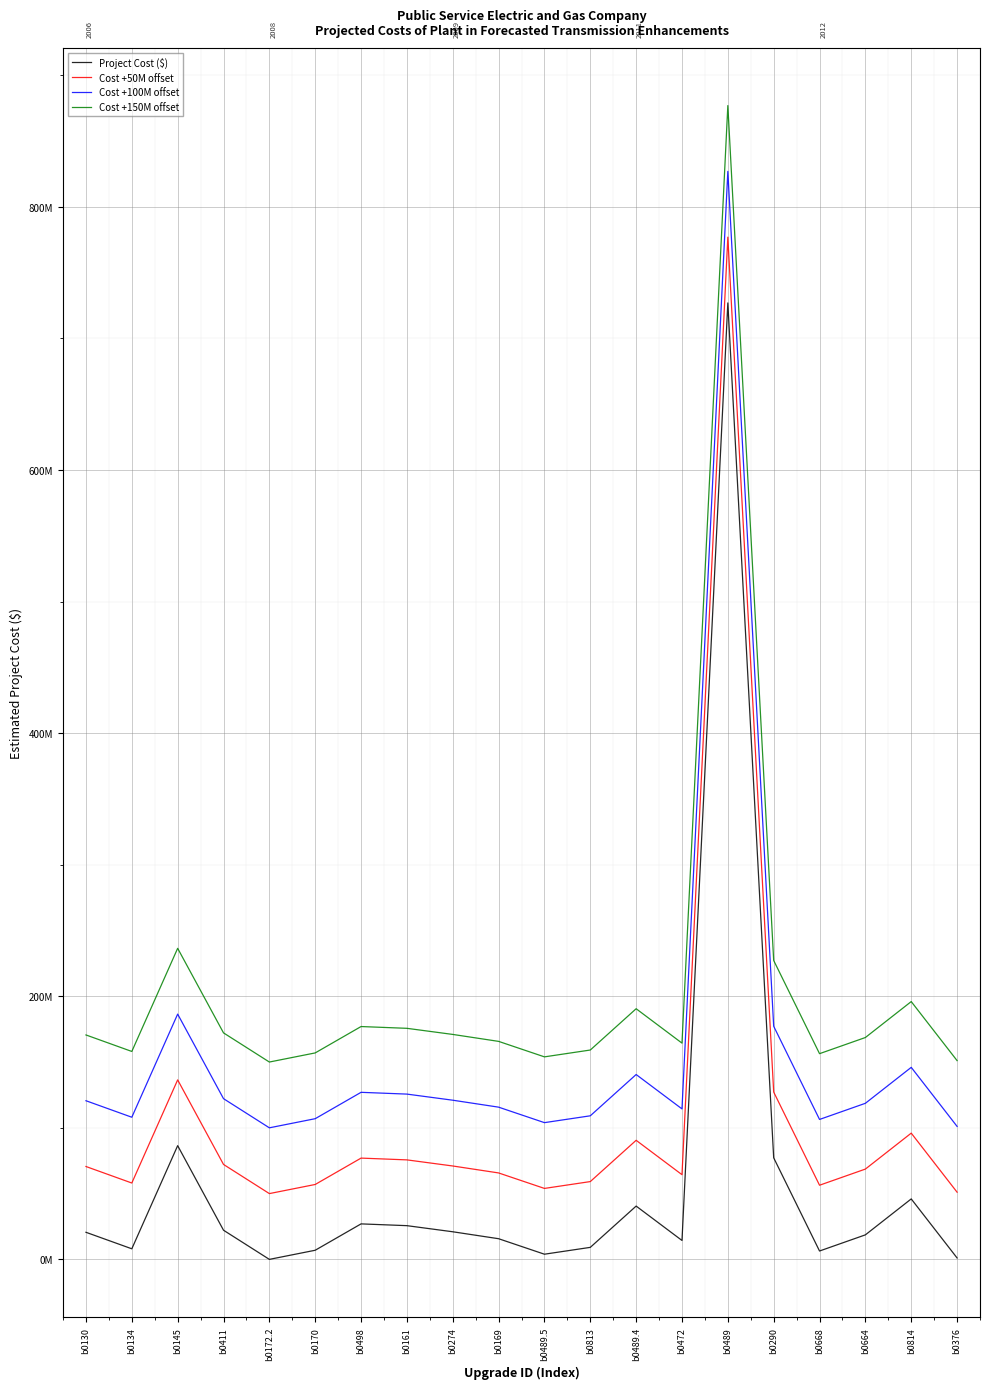

Does the chart have visible grid lines?

Yes